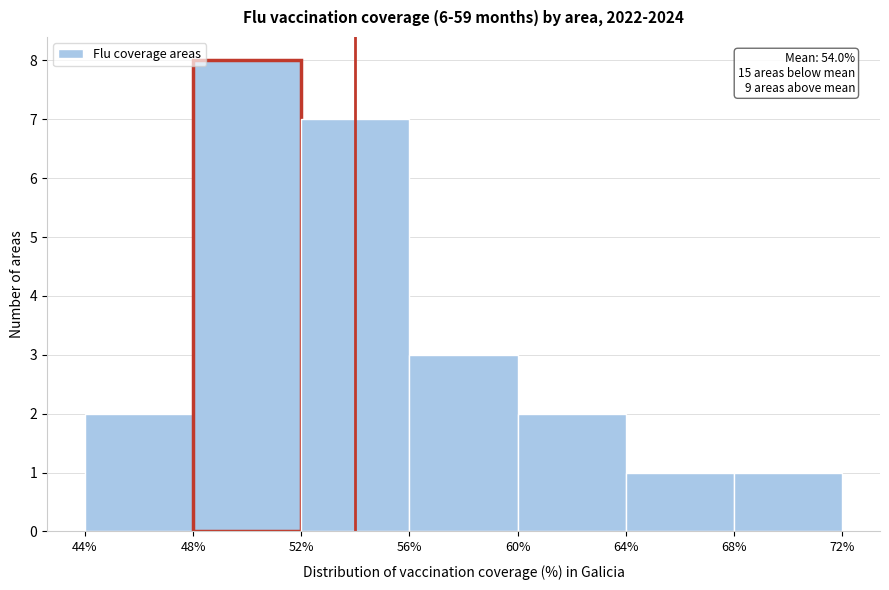

Which range on the x-axis has the tallest bar?

48% to 52%